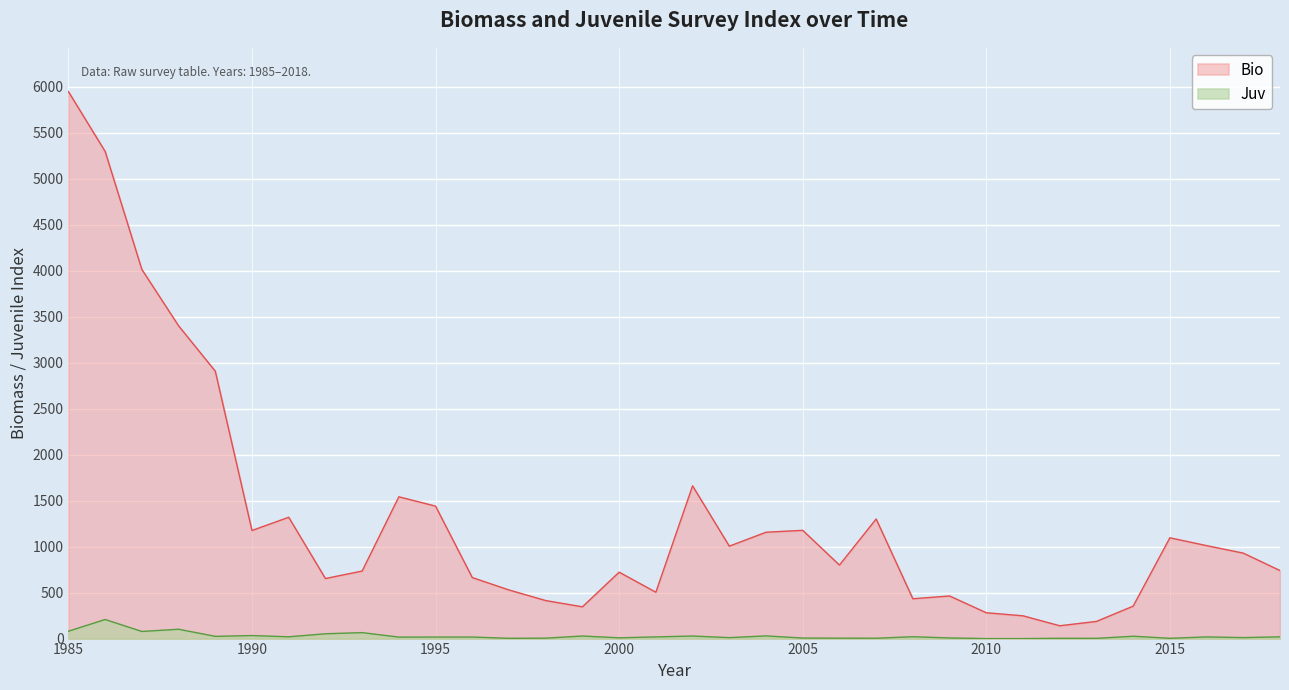

Which category has the highest value in the Bio series?

1985